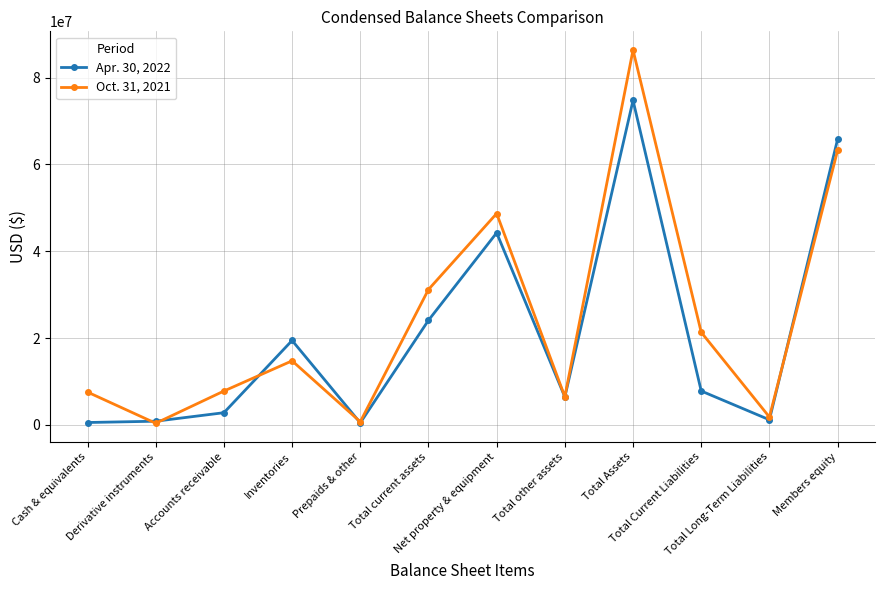

How many data points in Apr. 30, 2022 are less than 7798977?

6